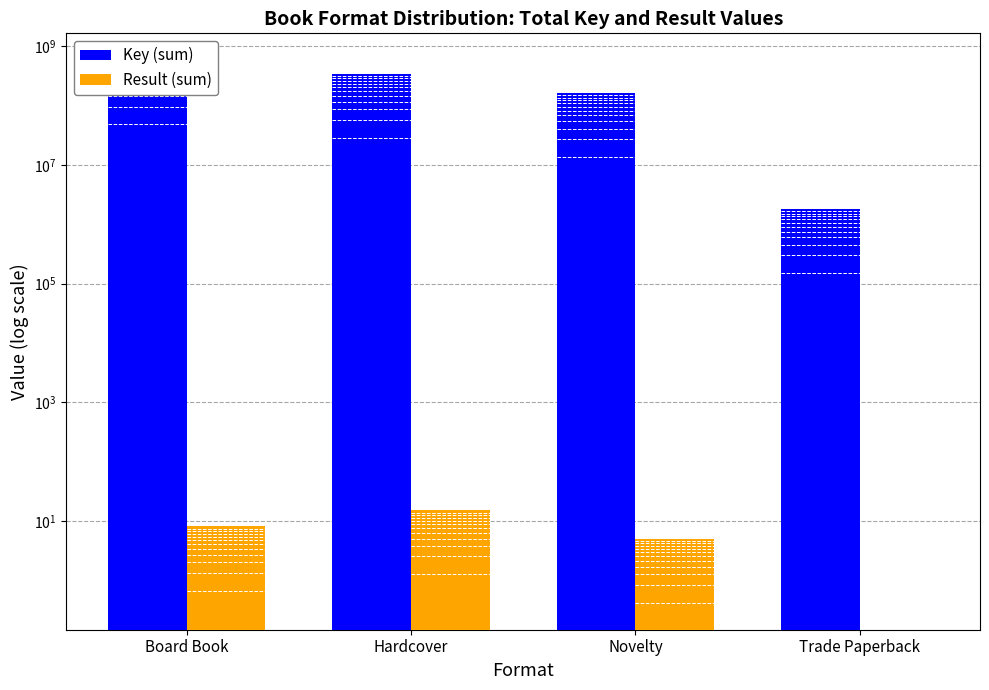

What is the label of the 4th bar from the left?

Trade Paperback